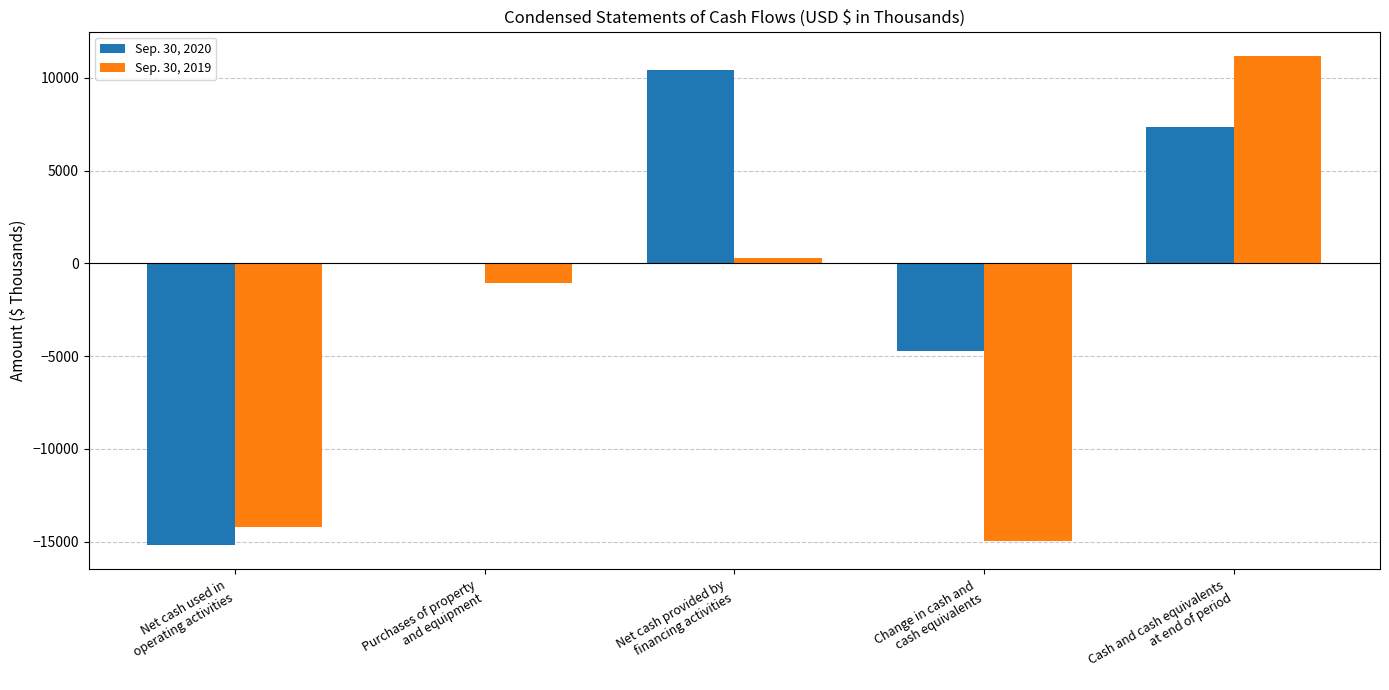

What is the sum of all Sep. 30, 2020 values?

-2136